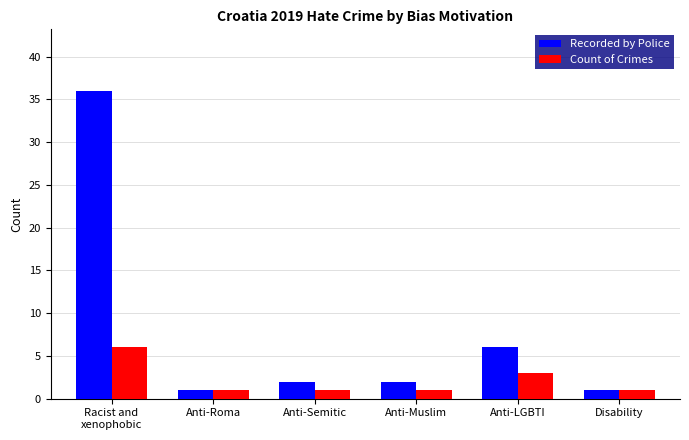

Reading left to right, what are all the values shown in this chart?

Recorded by Police: 36	1	2	2	6	1
Count of Crimes: 6	1	1	1	3	1